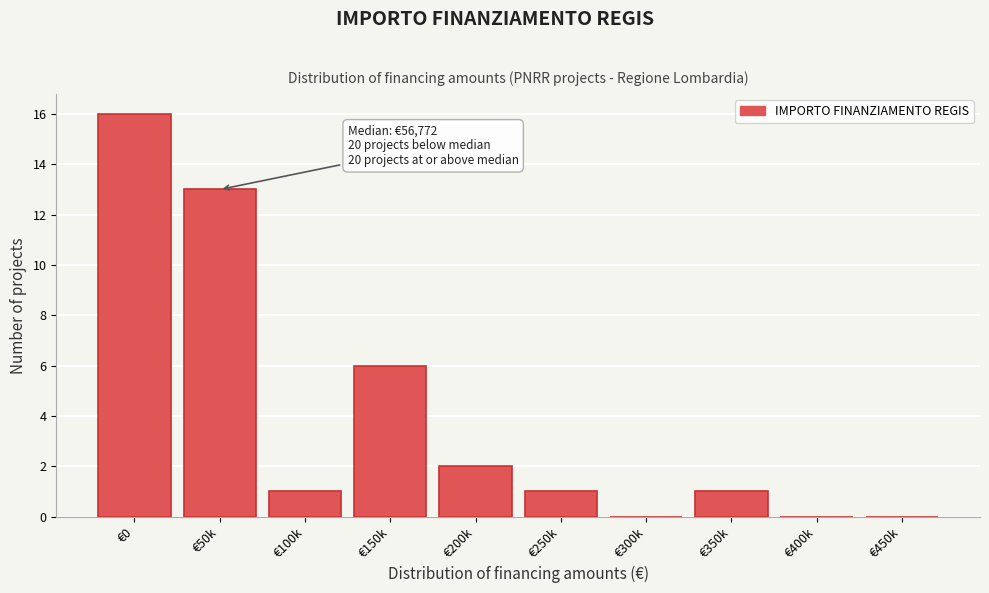

Reading left to right, transcribe all the data shown in this chart.

€0=16	€50k=13	€100k=1	€150k=6	€200k=2	€250k=1	€300k=0	€350k=1	€400k=0	€450k=0